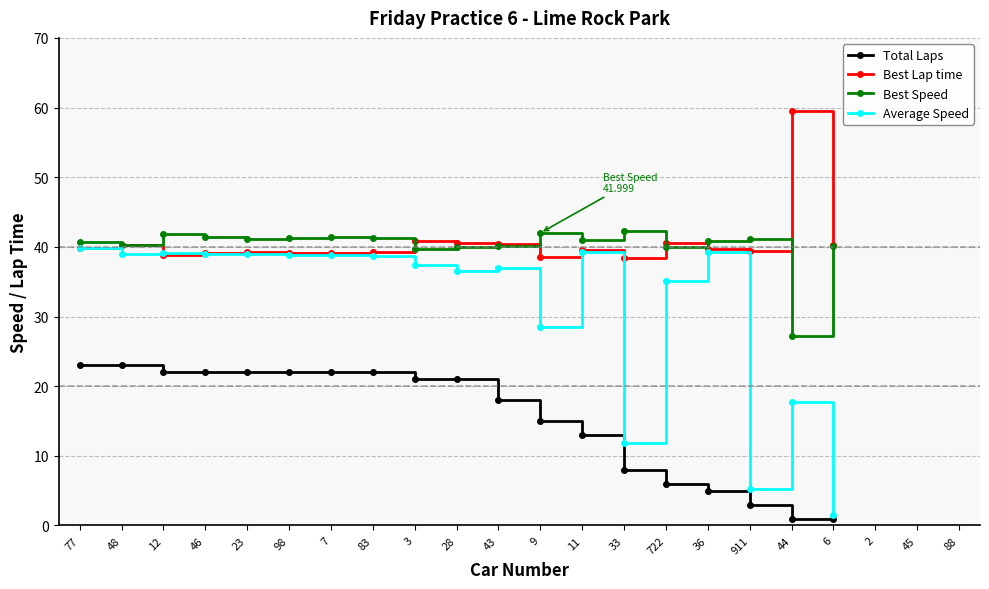

What is the label of the 9th point from the left?

3